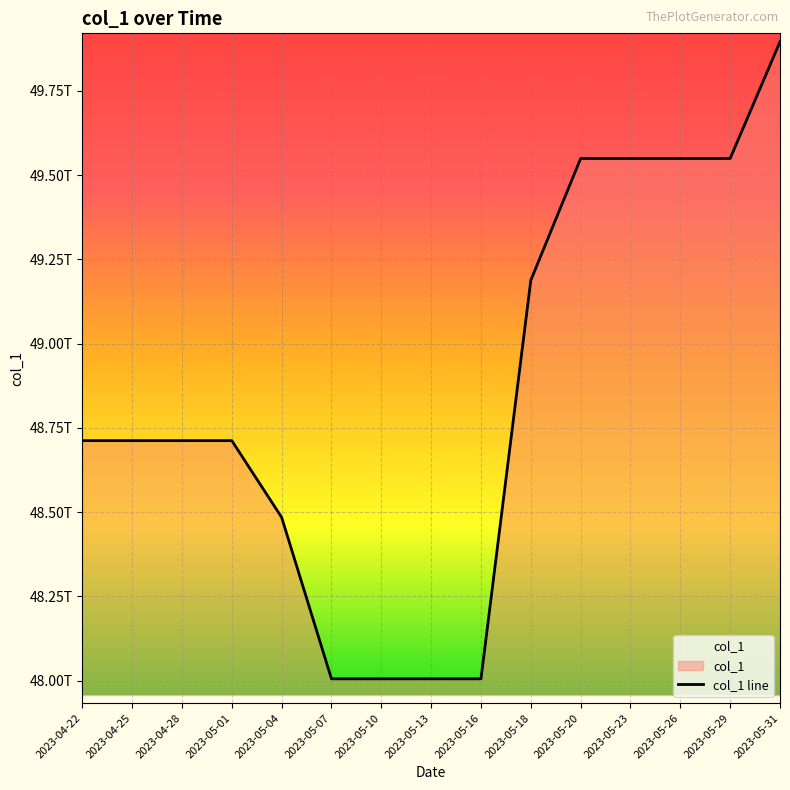

What position from the left is 2023-05-13?

8